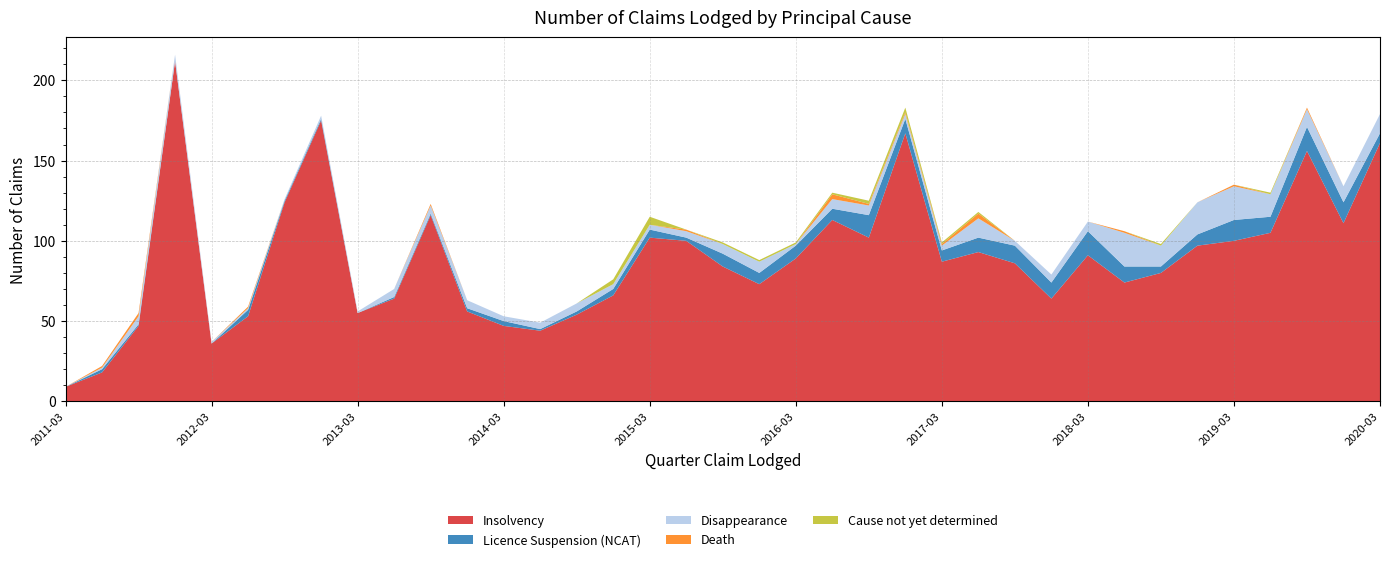

Reading left to right, extract all data points from this chart.

Insolvency: 9	18	47	212	36	53	124	175	55	64	116	56	47	44	54	66	102	100	84	73	89	113	102	167	87	93	86	64	91	74	80	97	100	105	156	111	161
Licence Suspension (NCAT): 0	2	1	0	0	4	1	1	0	1	1	2	3	1	2	4	5	2	8	7	8	7	14	9	7	9	11	10	15	10	4	7	13	10	15	13	6
Disappearance: 0	1	5	4	1	1	1	2	1	5	5	5	3	4	5	3	3	4	6	7	1	6	6	3	3	12	3	5	6	21	13	20	21	14	11	10	12
Death: 0	1	2	0	0	1	0	0	0	0	1	0	0	0	0	0	0	1	0	0	0	3	1	1	1	3	0	0	0	1	0	0	1	0	1	0	0
Cause not yet determined: 0	0	0	0	0	0	0	0	0	0	0	0	0	0	0	3	5	0	1	1	1	1	2	3	1	1	0	0	0	0	1	0	0	1	0	0	0